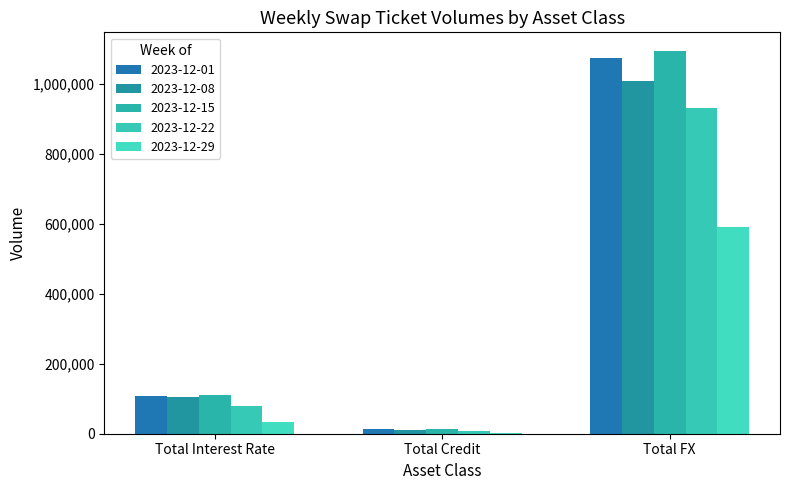

What is the maximum value shown in the chart?

1092848